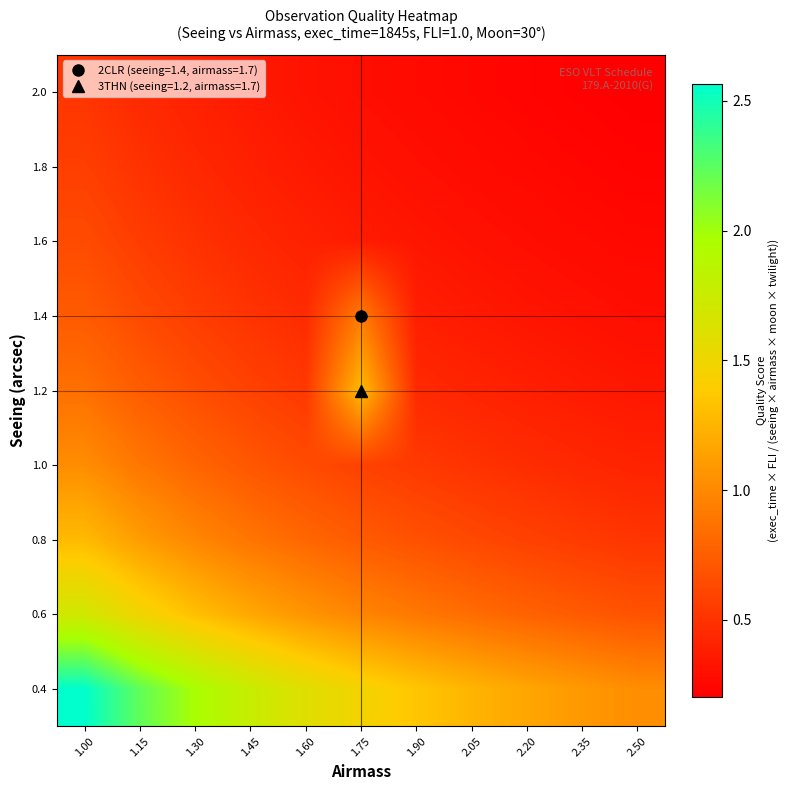

At how many categories does at least one series exceed 0?

11